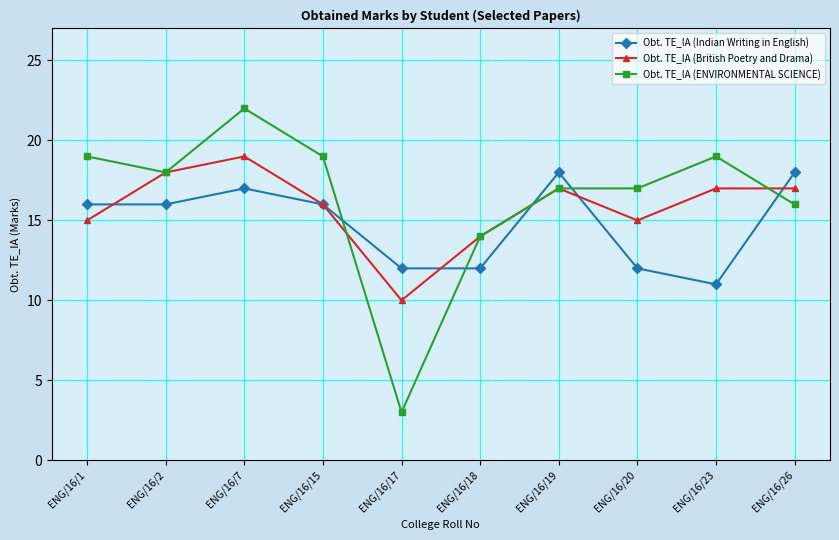

What is the difference between the Obt. TE_IA (British Poetry and Drama) values at ENG/16/18 and ENG/16/2?

4